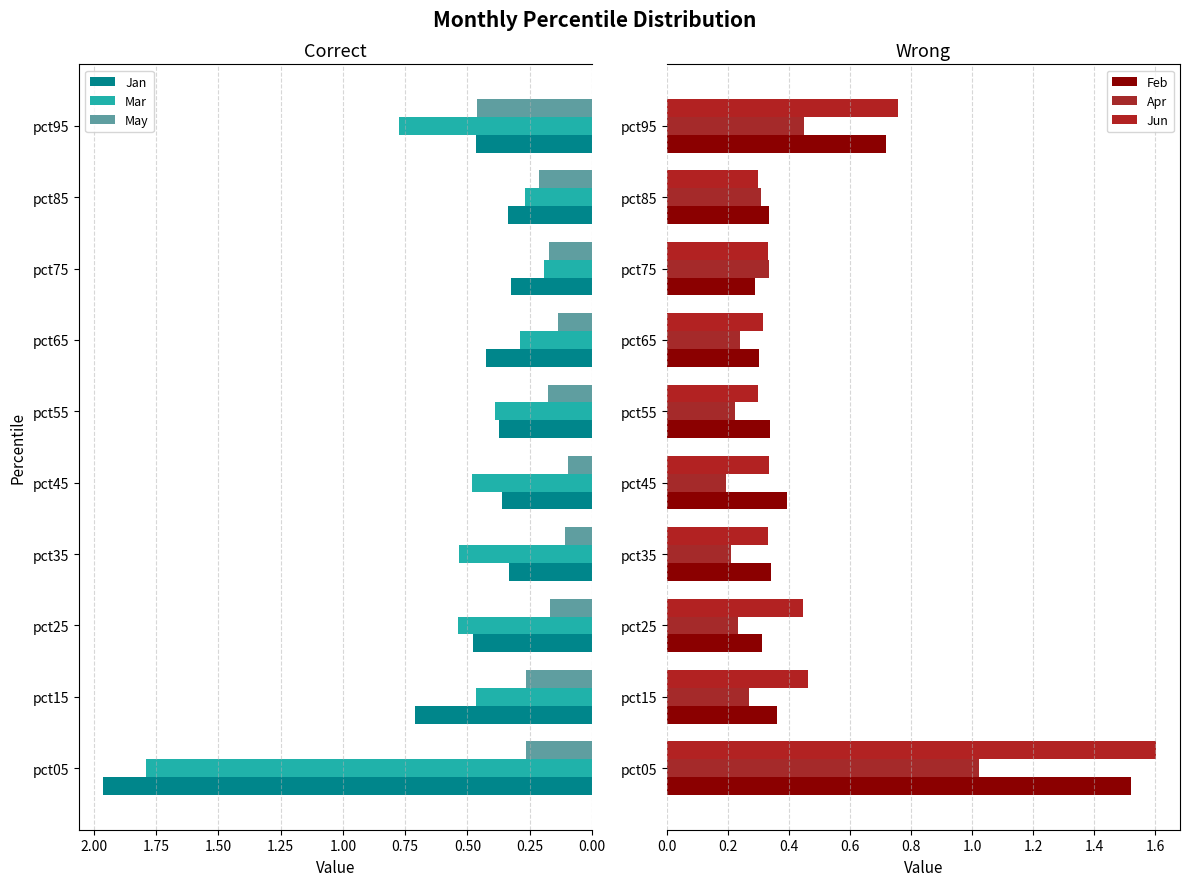

Is it true that May equals 0.1 at pct05?

False